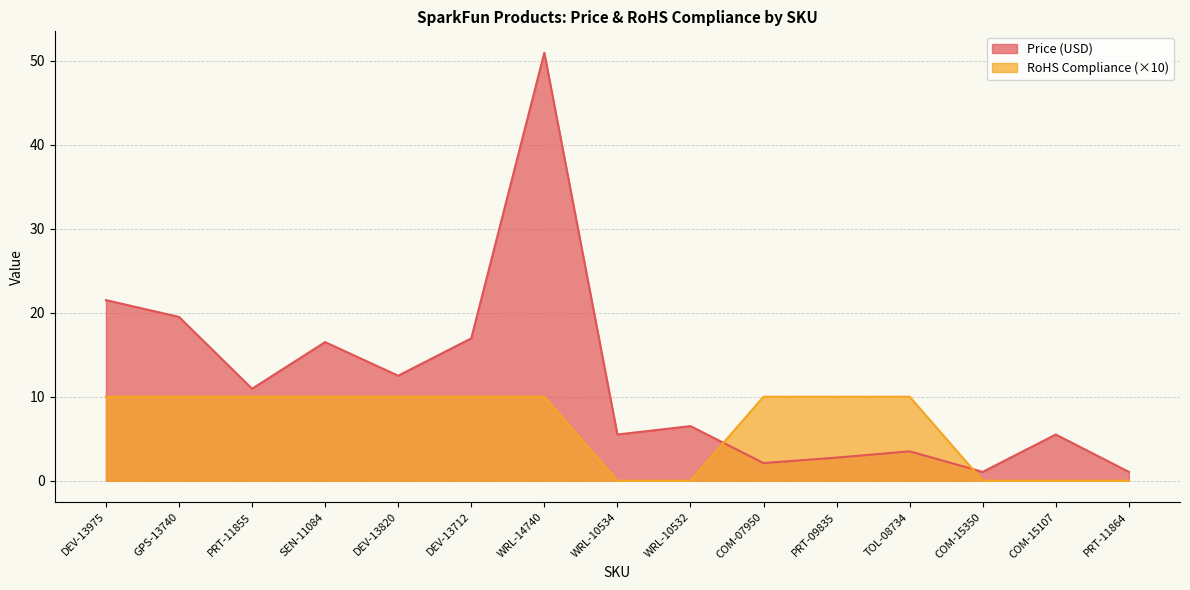

What position from the right is COM-07950?

6